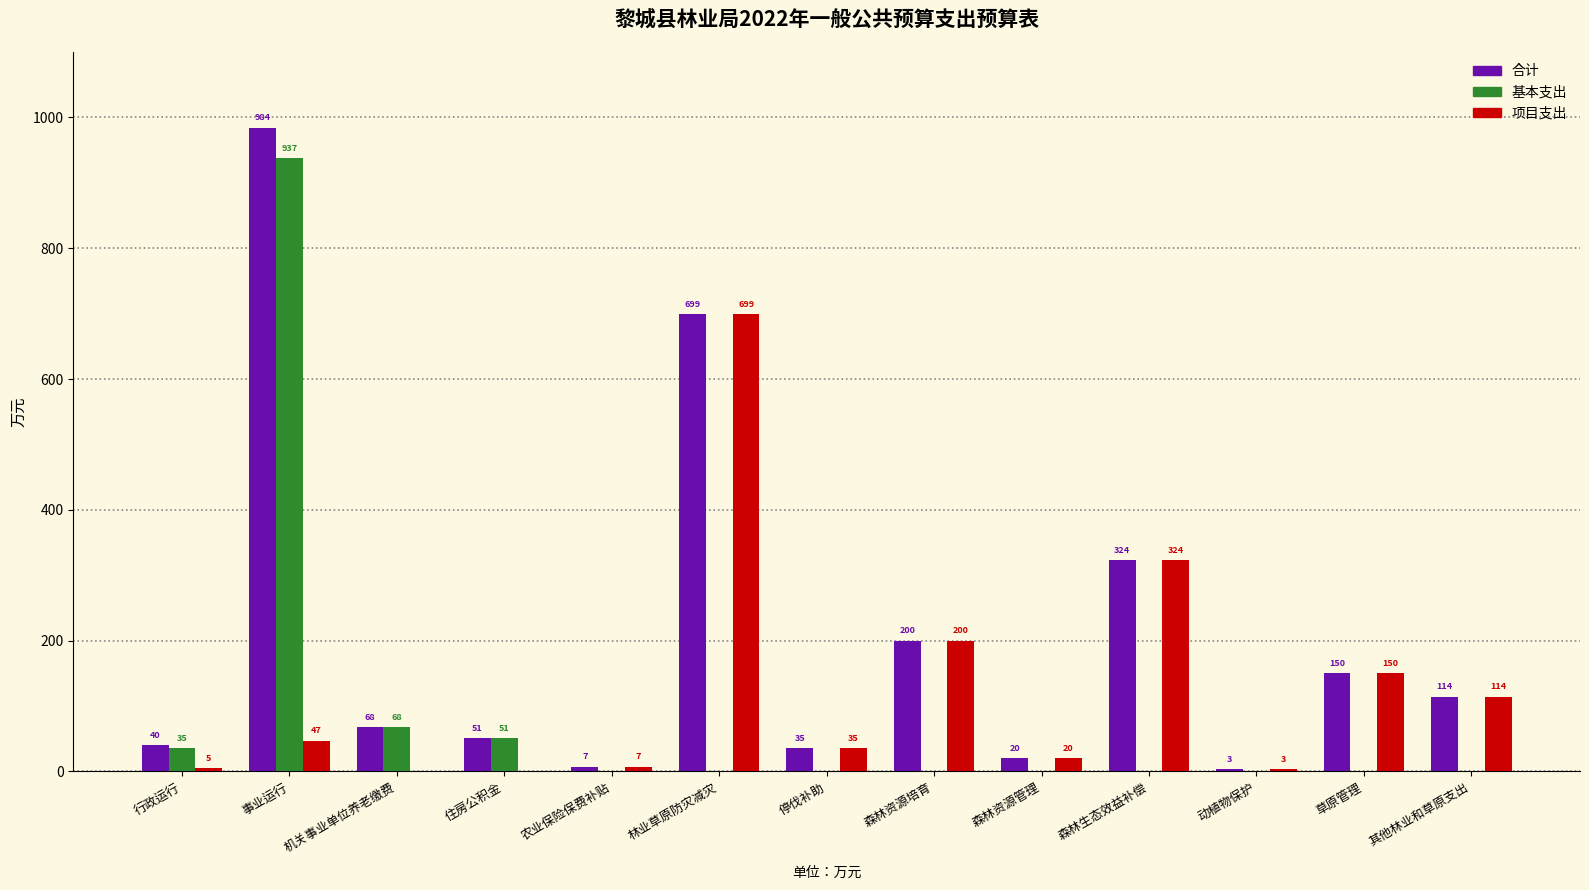

Between 行政运行 and 机关事业单位养老缴费, which series saw the biggest shift?

基本支出